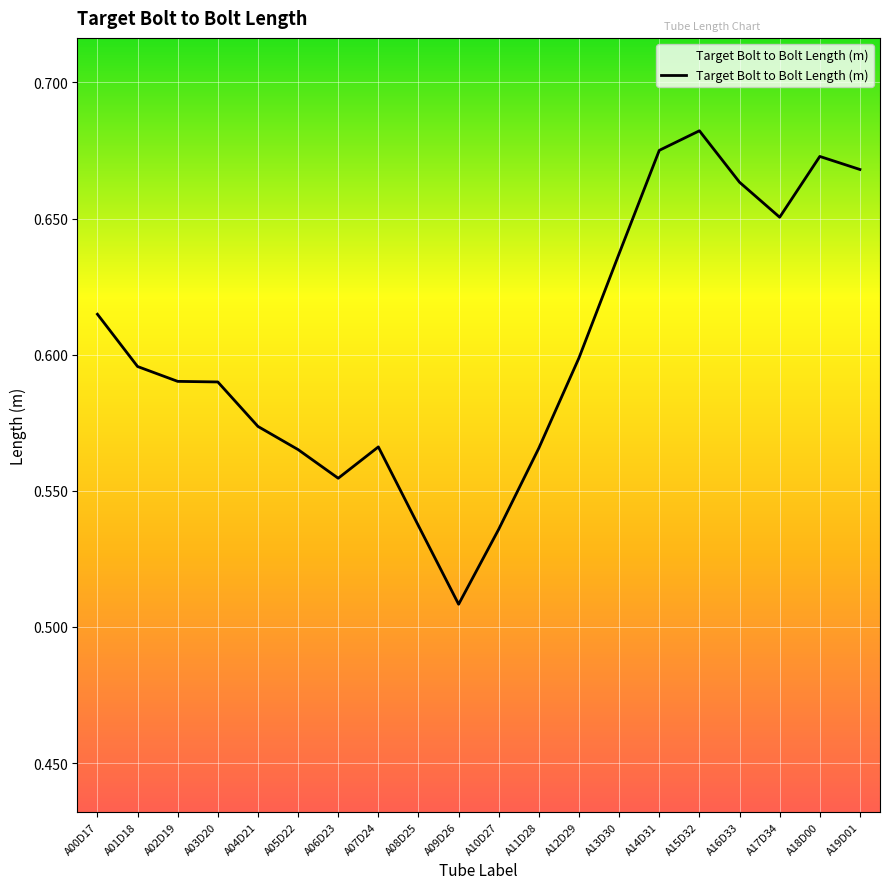

The value at A12D29 is 0.3. True or false?

False